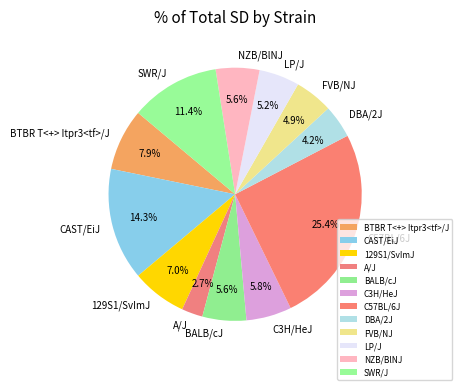

What is the ratio of the value at SWR/J to the value at C57BL/6J?

0.4